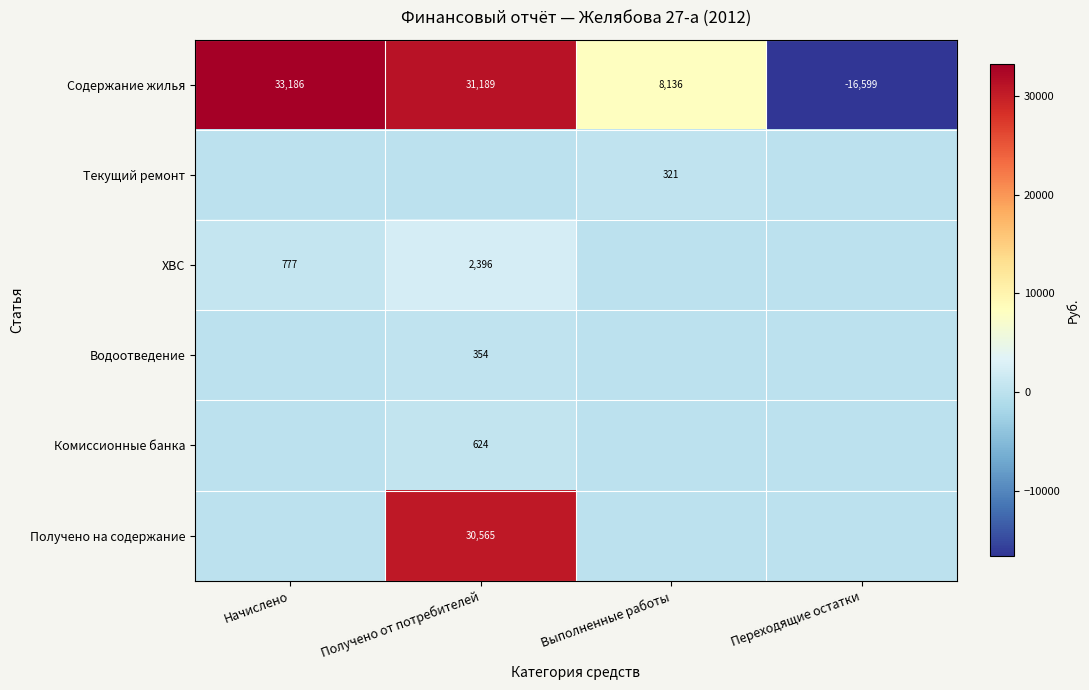

True or false: Содержание жилья has a value of -10487 at Переходящие остатки.

False